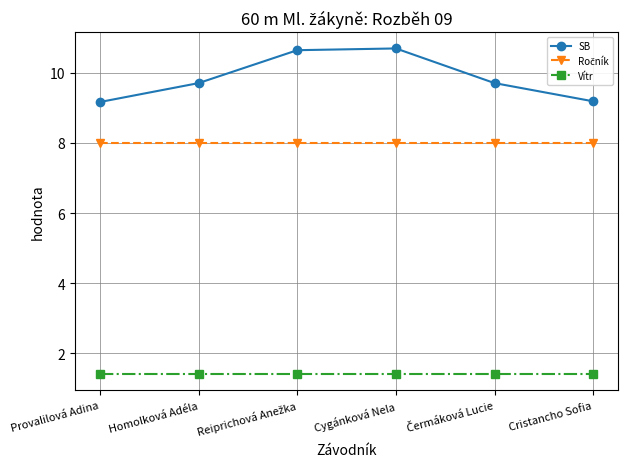

Which series has the widest spread of values?

SB